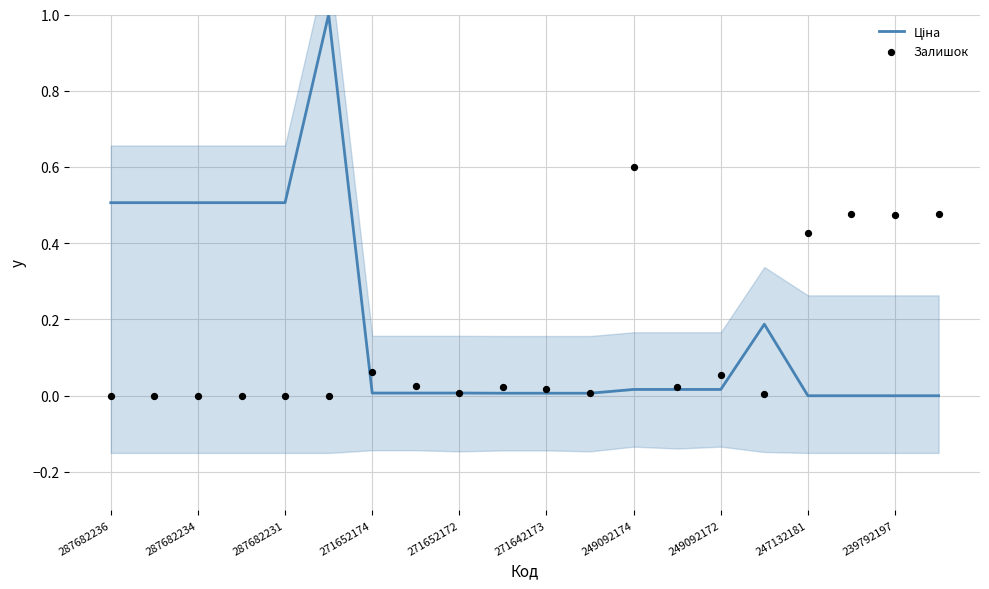

Which series reaches the maximum Y coordinate?

Ціна